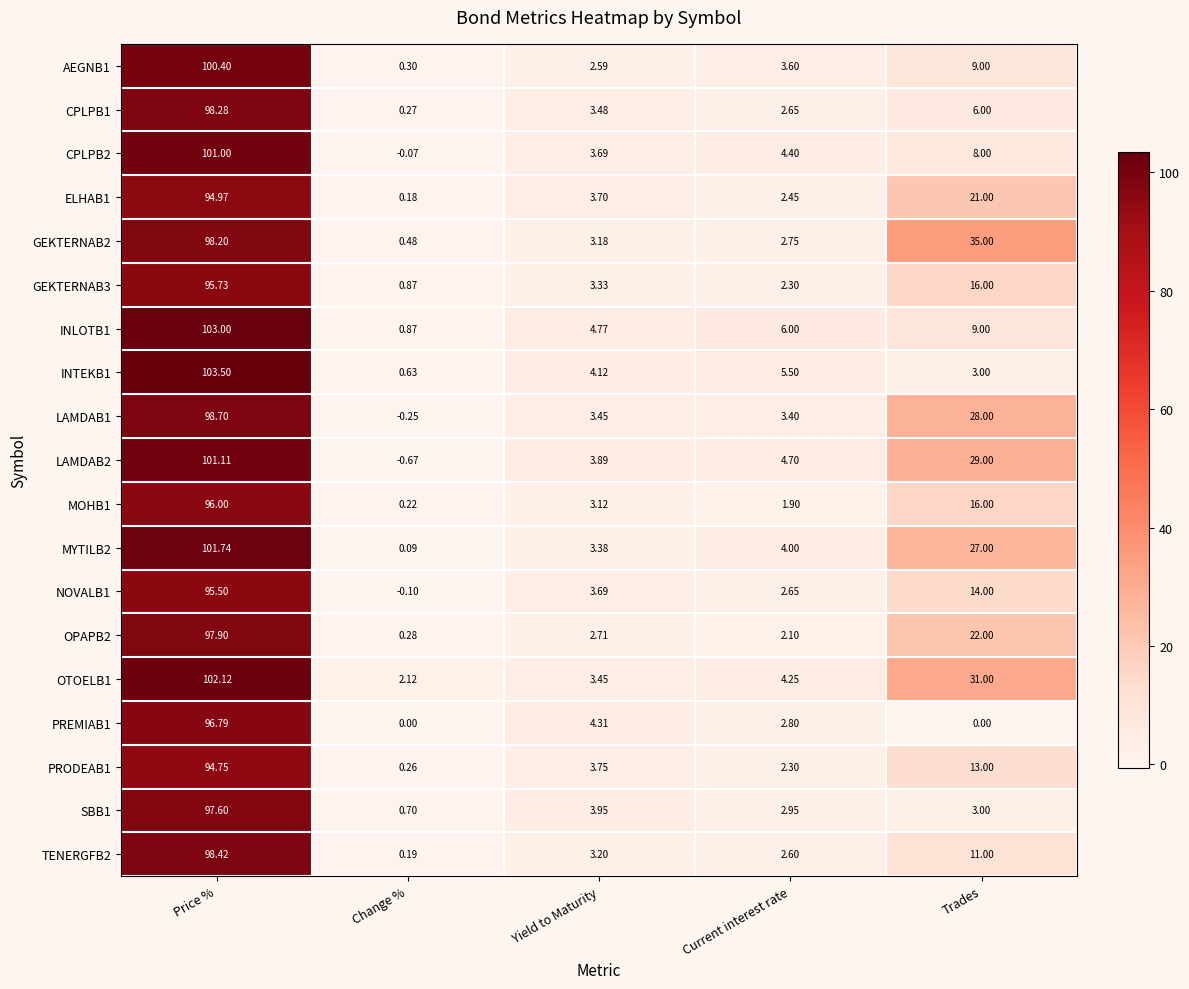

At which label does PRODEAB1 reach its minimum?

Change %